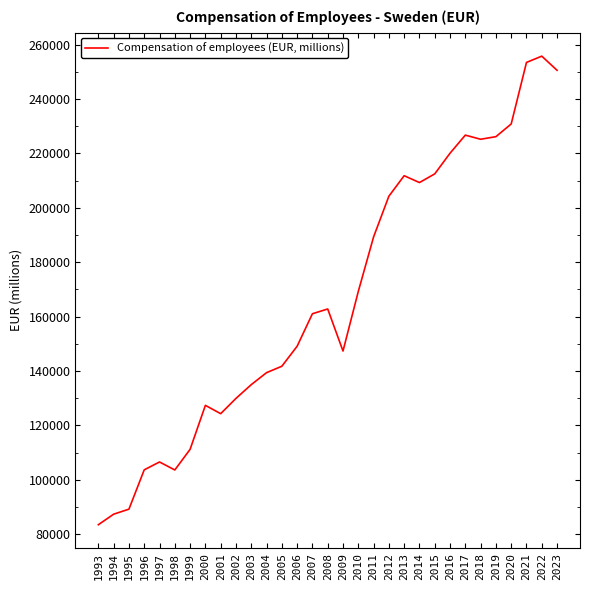

How many lines are shown in the chart?

1